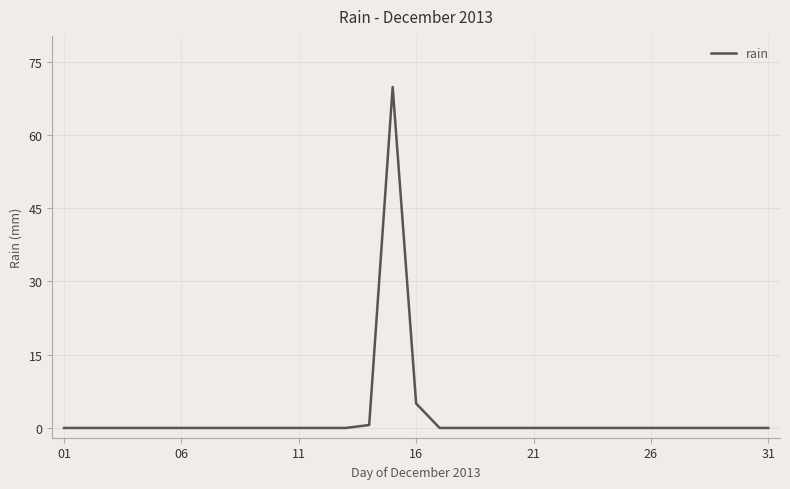

What is the difference between the maximum and minimum values?

69.8